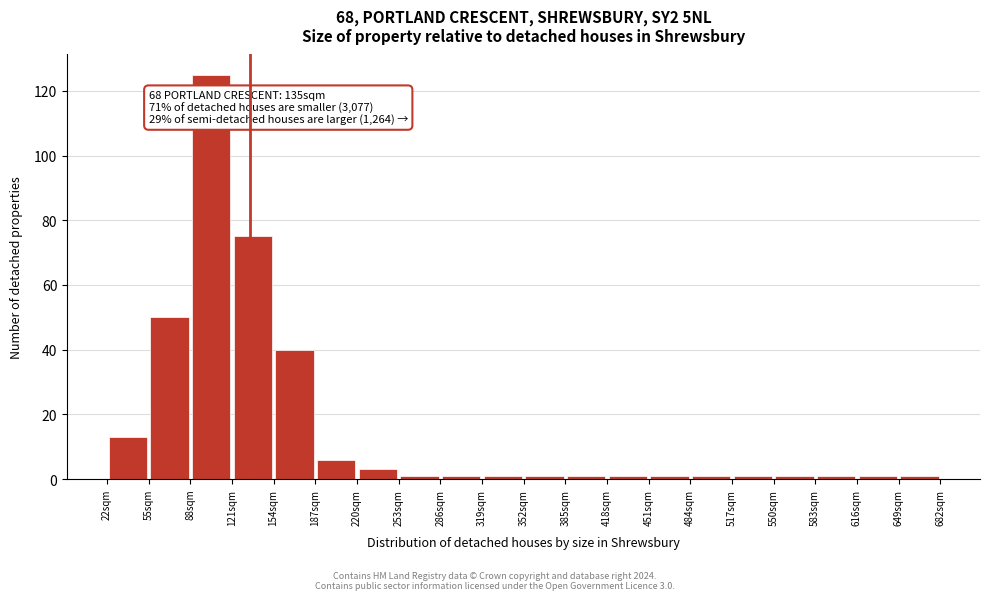

Over which range of the x-axis is the bar tallest?

88 to 121